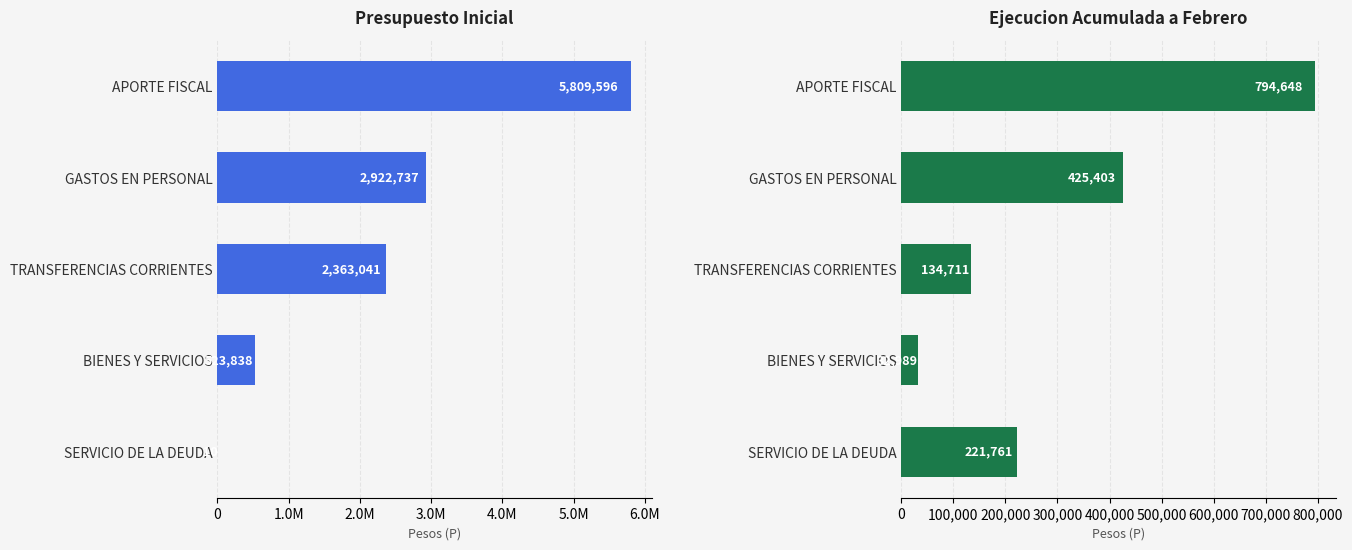

At GASTOS EN PERSONAL, list the series in order from largest to smallest.

Presupuesto Inicial, Ejecucion Acumulada a Febrero